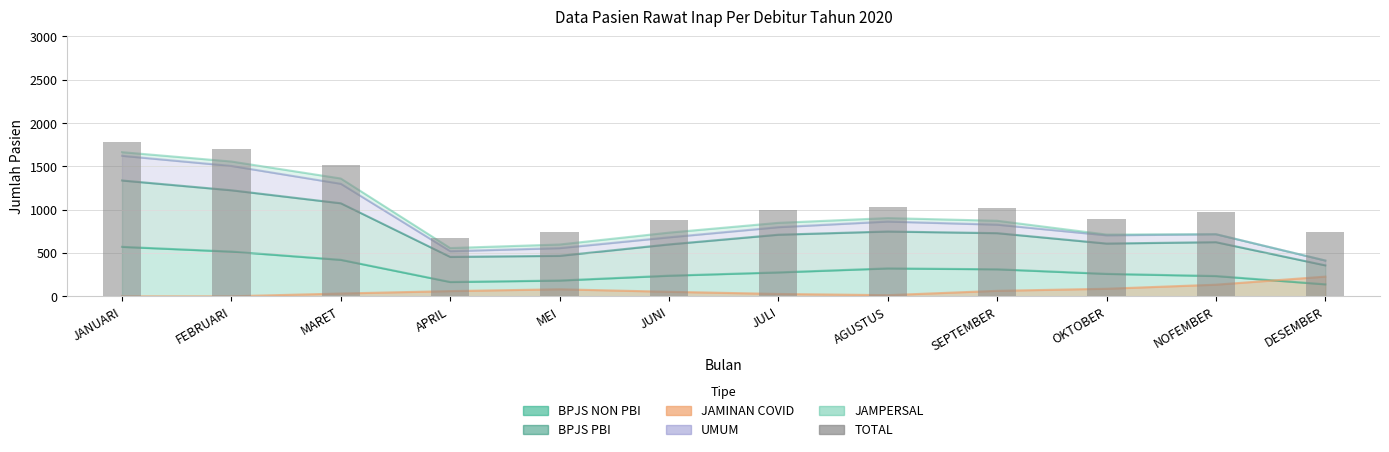

Does the chart contain any negative values?

No